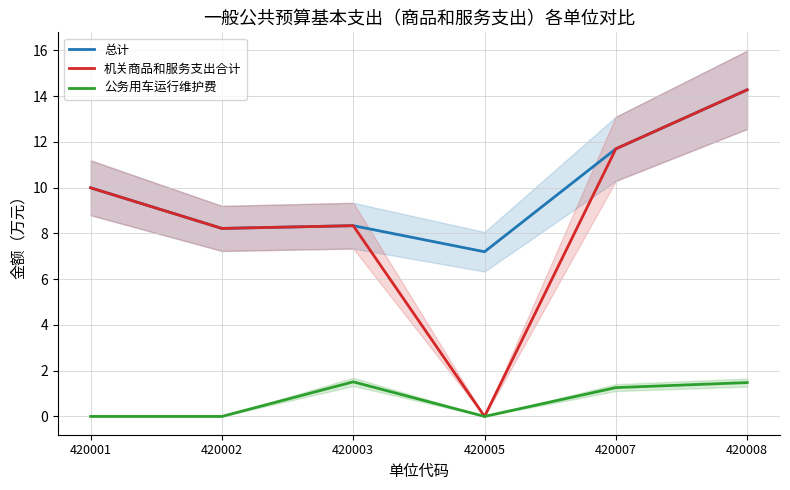

What is the sum of all 总计 values?

59.7